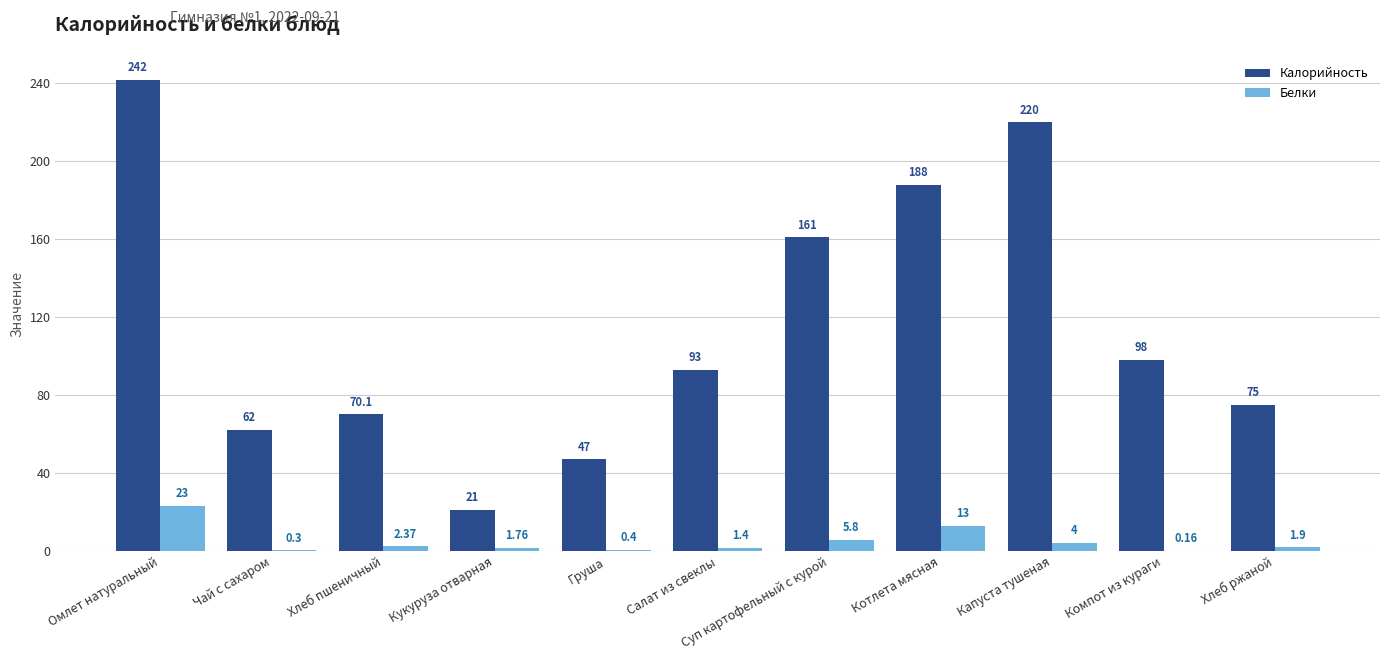

How many categories are shown in the chart?

11